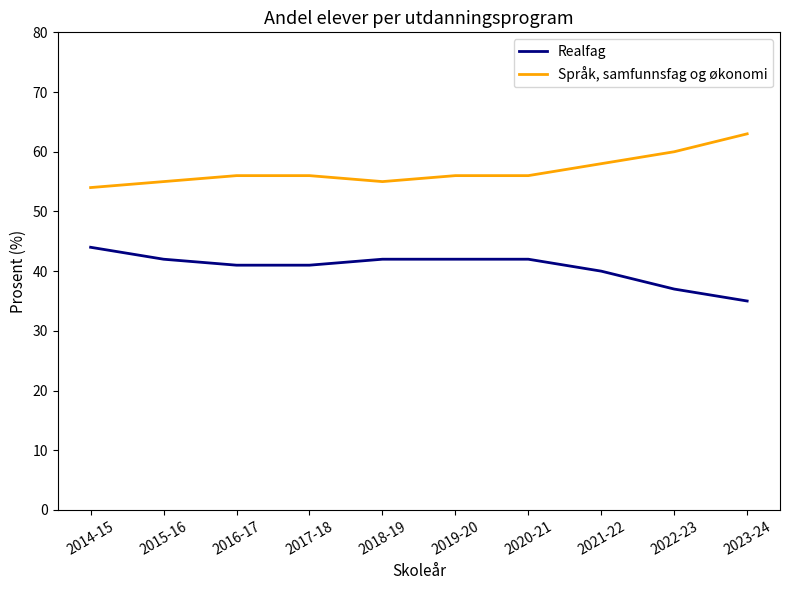

What value does the Språk, samfunnsfag og økonomi series have at 2018-19?

55